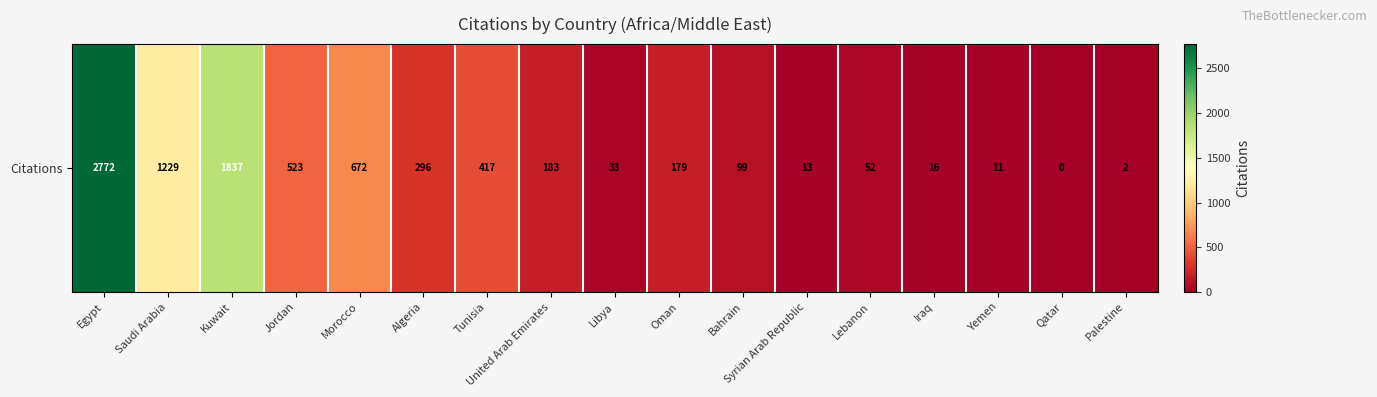

What is the change in value from United Arab Emirates to Oman?

-4